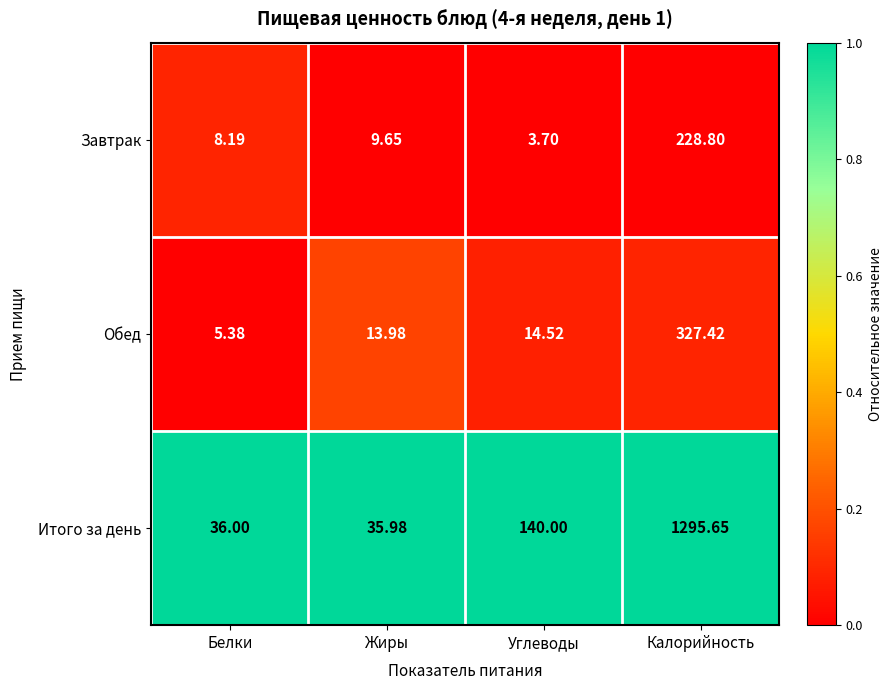

Which category has the lowest value across all series?

Углеводы